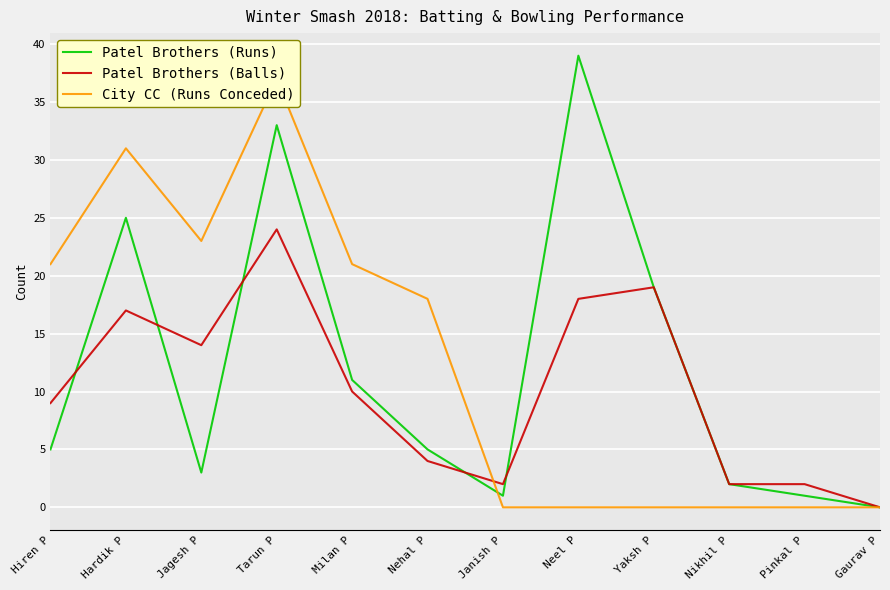

At how many categories does at least one series exceed 16?

8